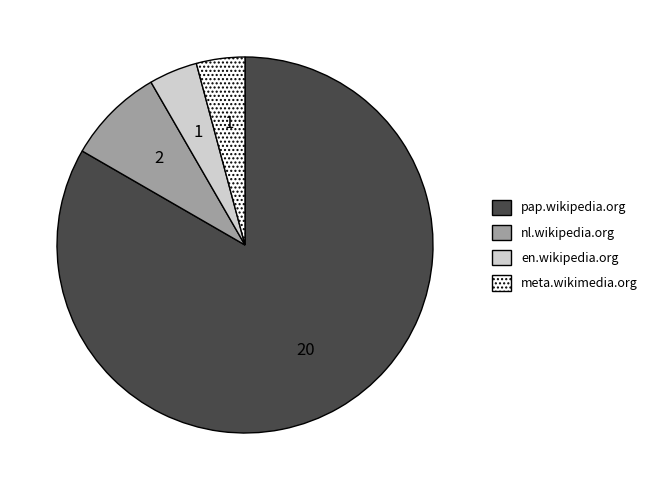

Which has a higher value, nl.wikipedia.org or en.wikipedia.org?

nl.wikipedia.org